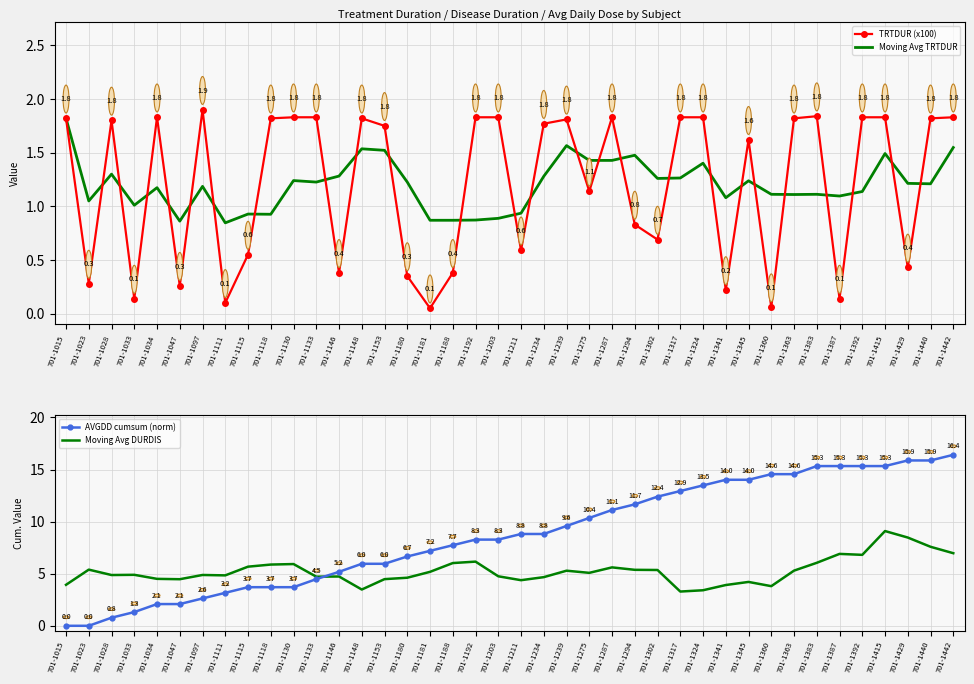

The Moving Avg DURDIS series shows 14.4 at 701-1429. True or false?

False